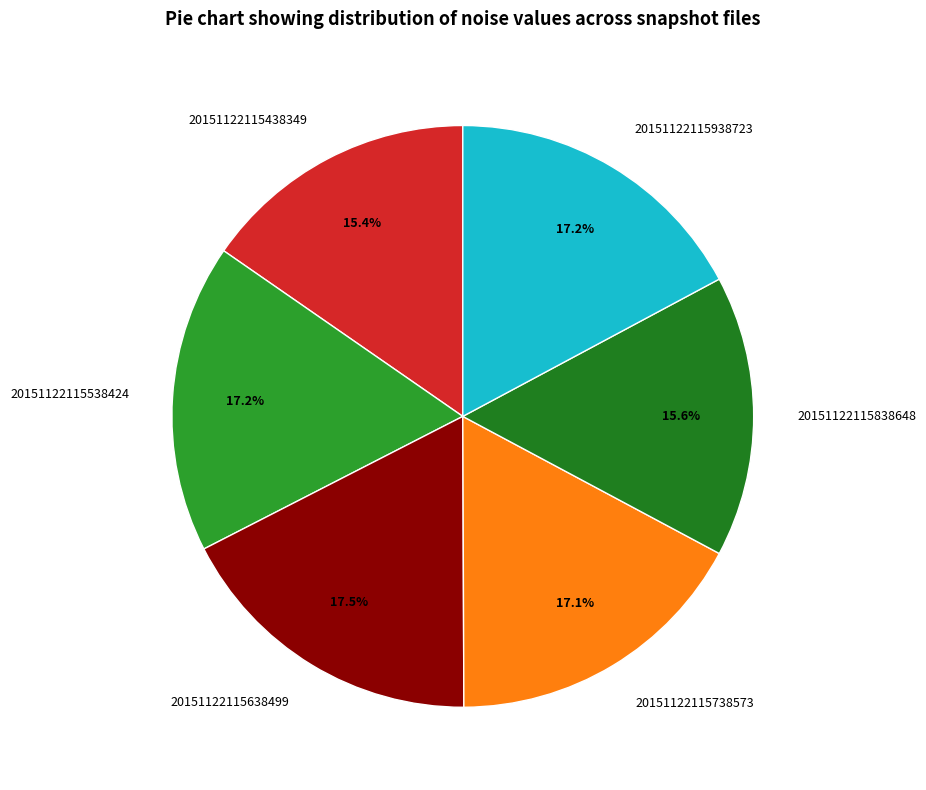

How much of the chart is everything except 20151122115538424?

82.8%